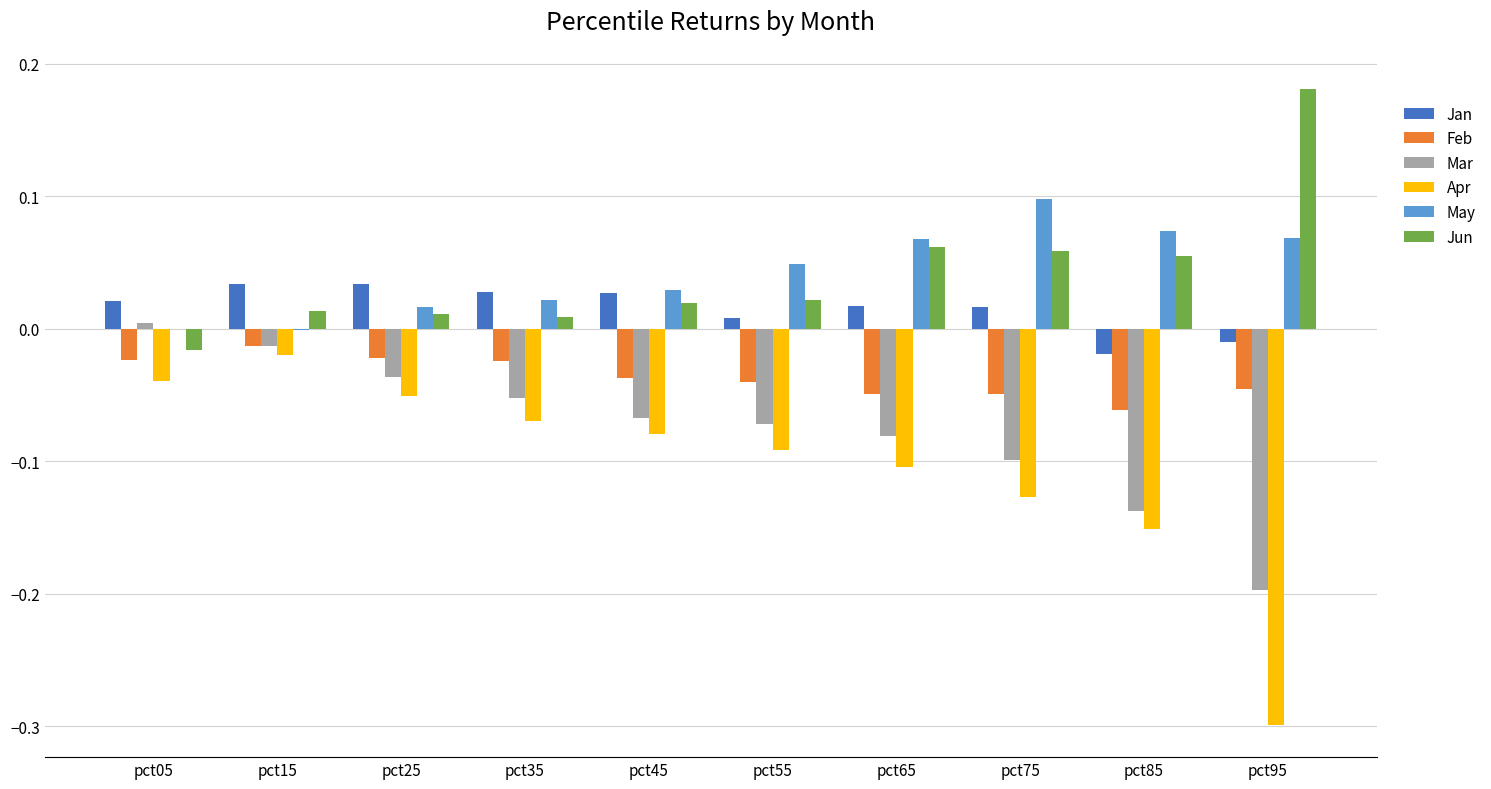

True or false: Jan has a value of 0.0 at pct55.

True